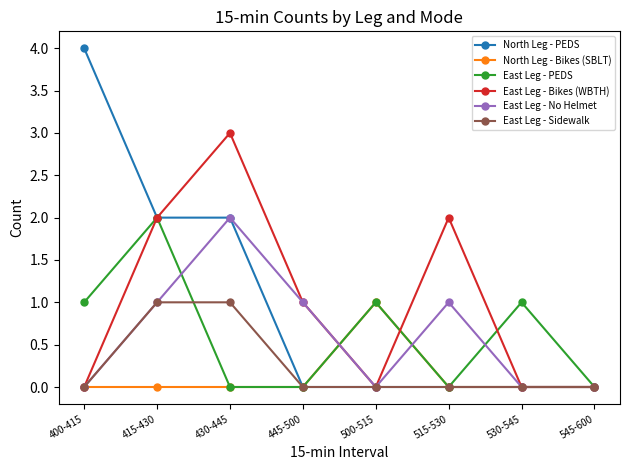

Which category has the highest value in the East Leg - Bikes (WBTH) series?

430-445